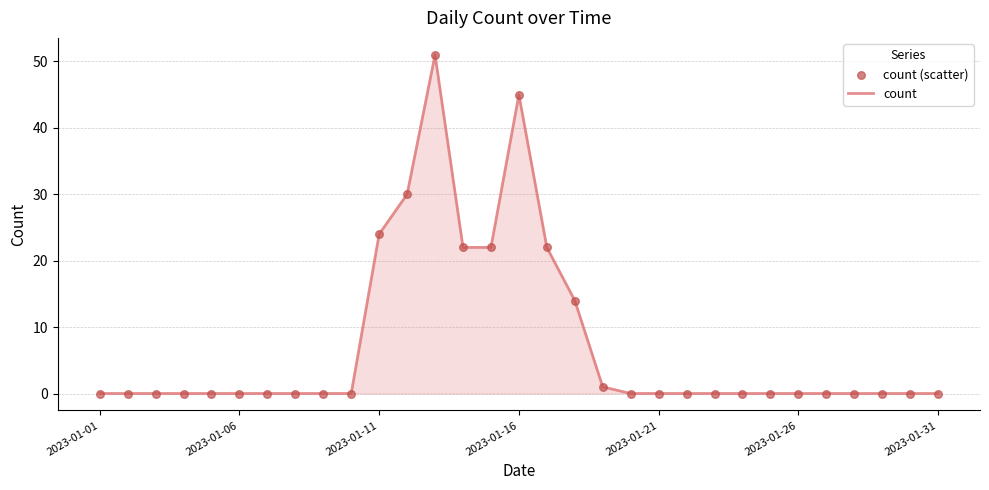

What is the greatest value displayed?

51